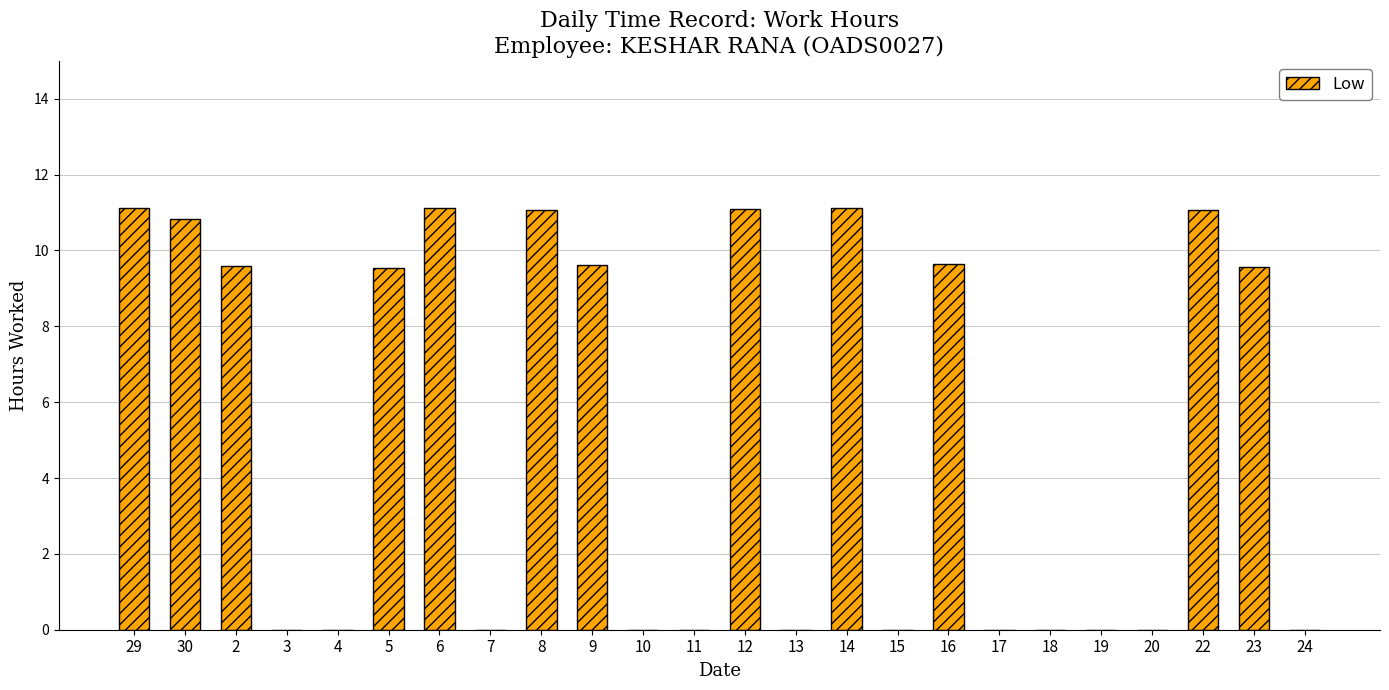

At which label does the data first exceed 9?

29